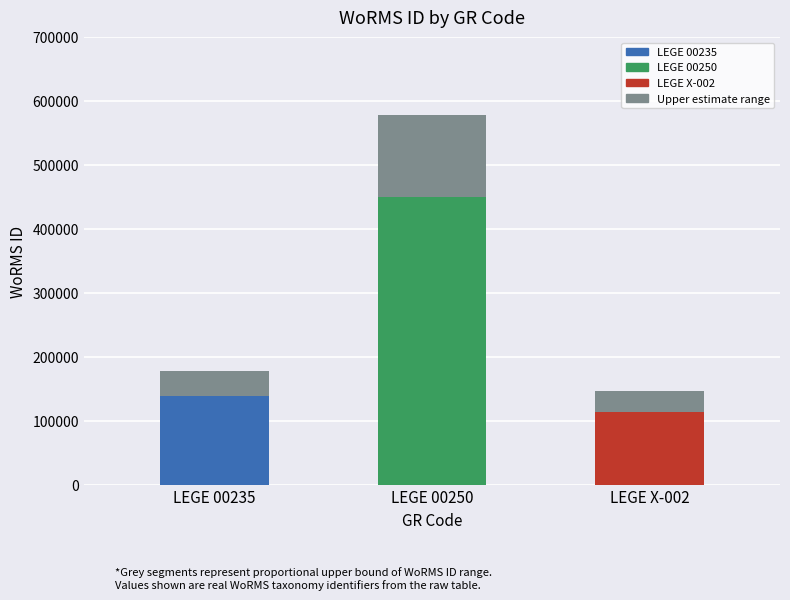

The value at LEGE 00250 is 577752. True or false?

True